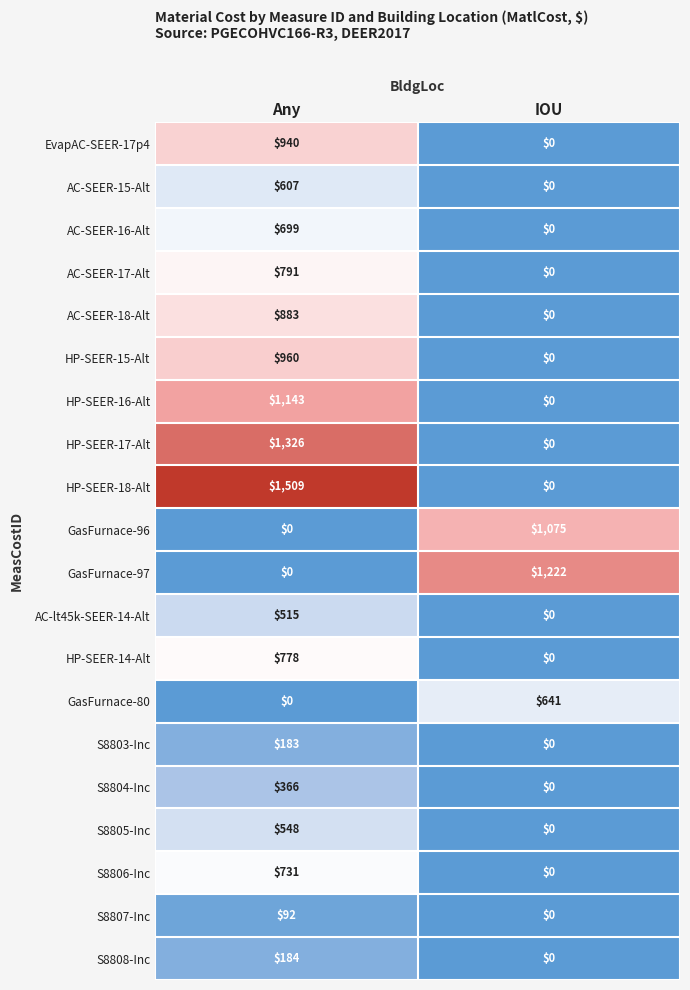

At how many categories does at least one series exceed 1206?

2